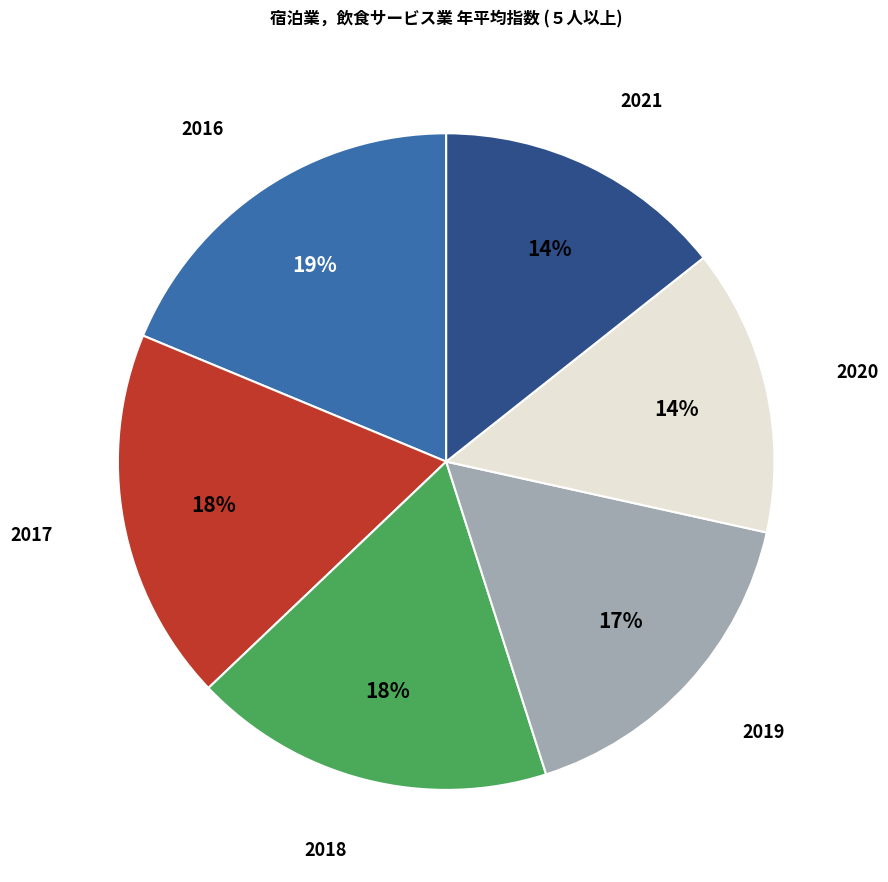

Count the number of slices in the pie.

6